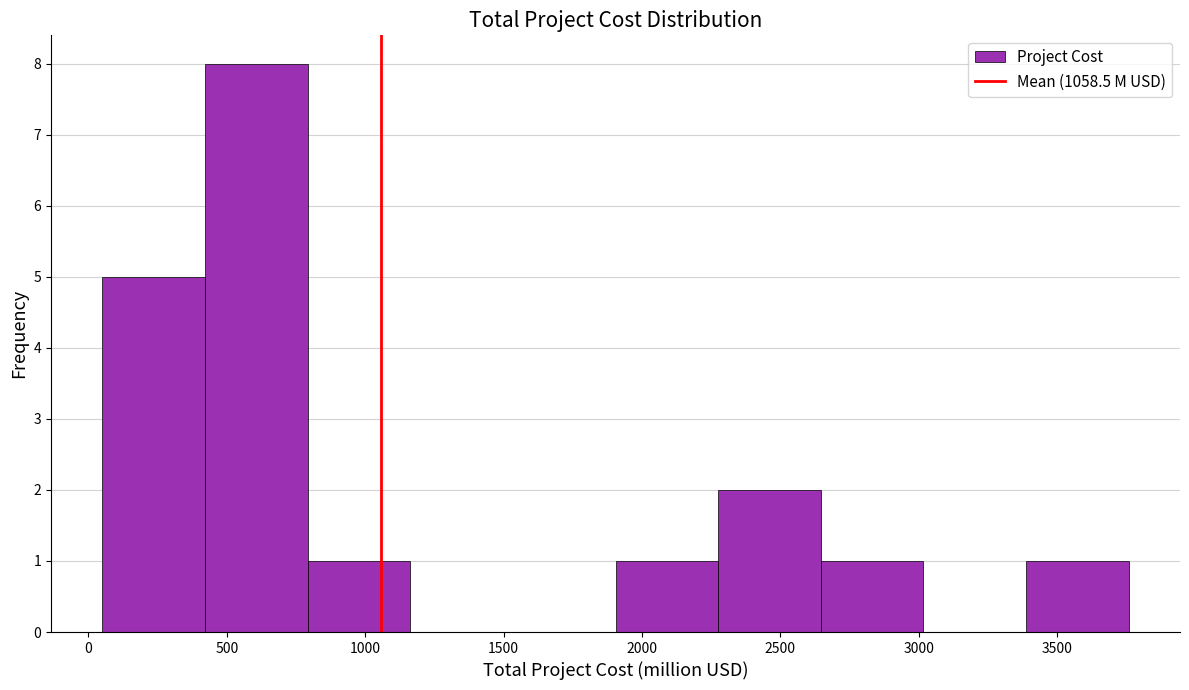

Reading left to right, transcribe this chart: for each bar, give the range it covers on the x-axis and its height. Neither the bar edges nor the heights are printed on the chart, so give them approximately, as read against the axes.

50 to 400: 5
400 to 800: 8
800 to 1150: 1
1150 to 1550: 0
1550 to 1900: 0
1900 to 2300: 1
2300 to 2650: 2
2650 to 3000: 1
3000 to 3400: 0
3400 to 3750: 1